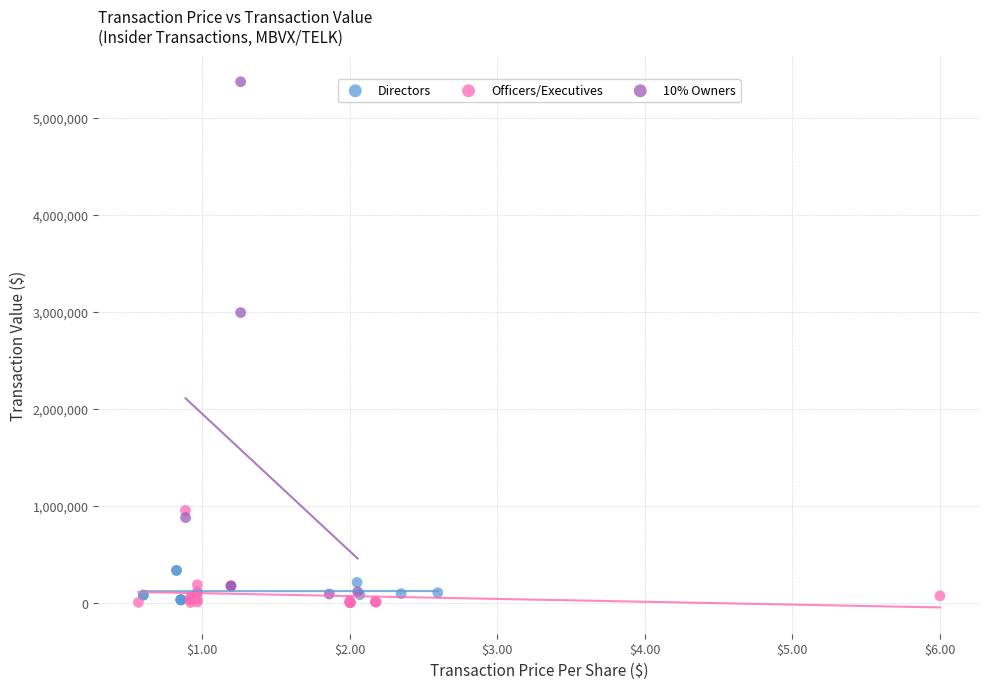

Which series has the widest spread of Y values?

10% Owners